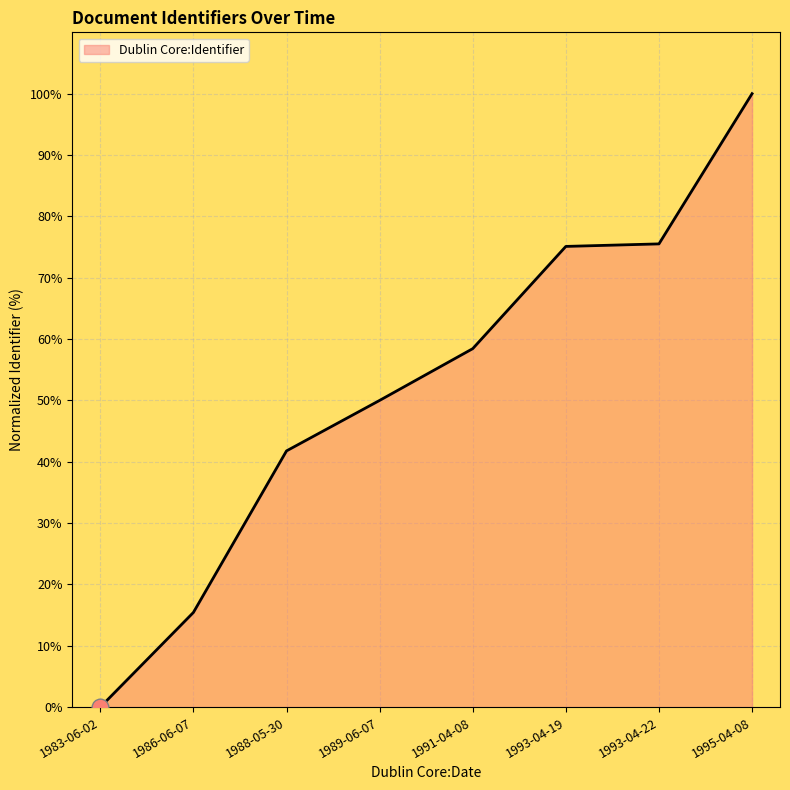

What is the average value?

52.0